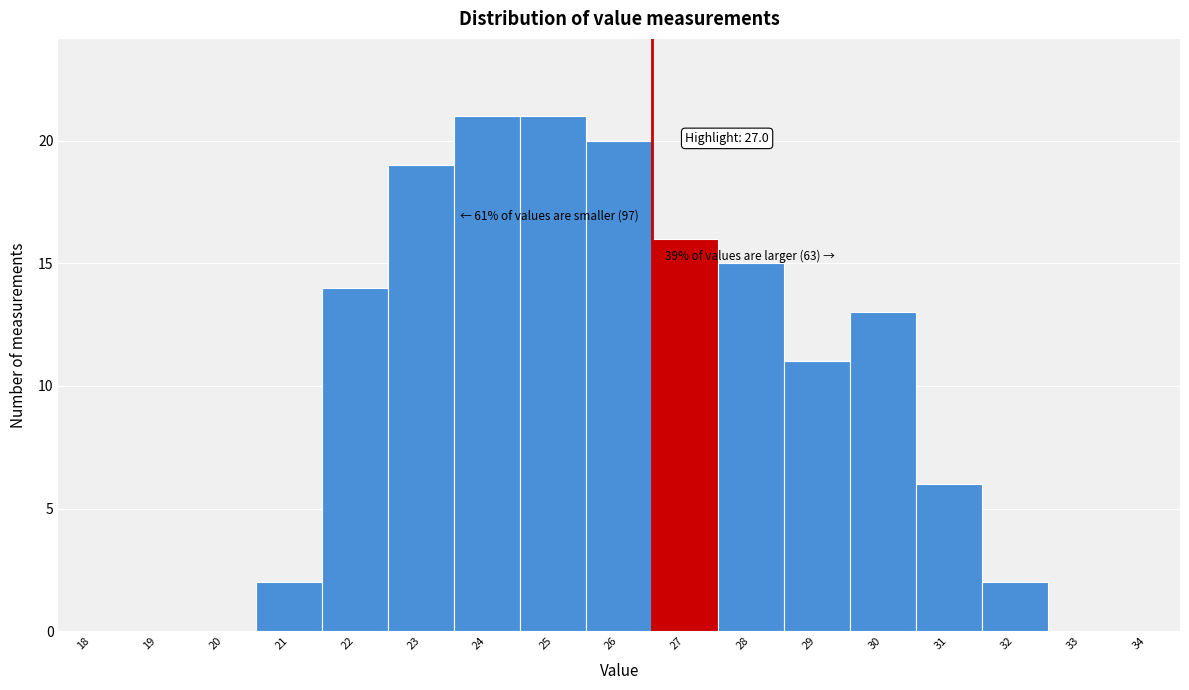

Reading left to right, list all the values displayed in this chart.

18=0	19=0	20=0	21=2	22=14	23=19	24=21	25=21	26=20	27=16	28=15	29=11	30=13	31=6	32=2	33=0	34=0